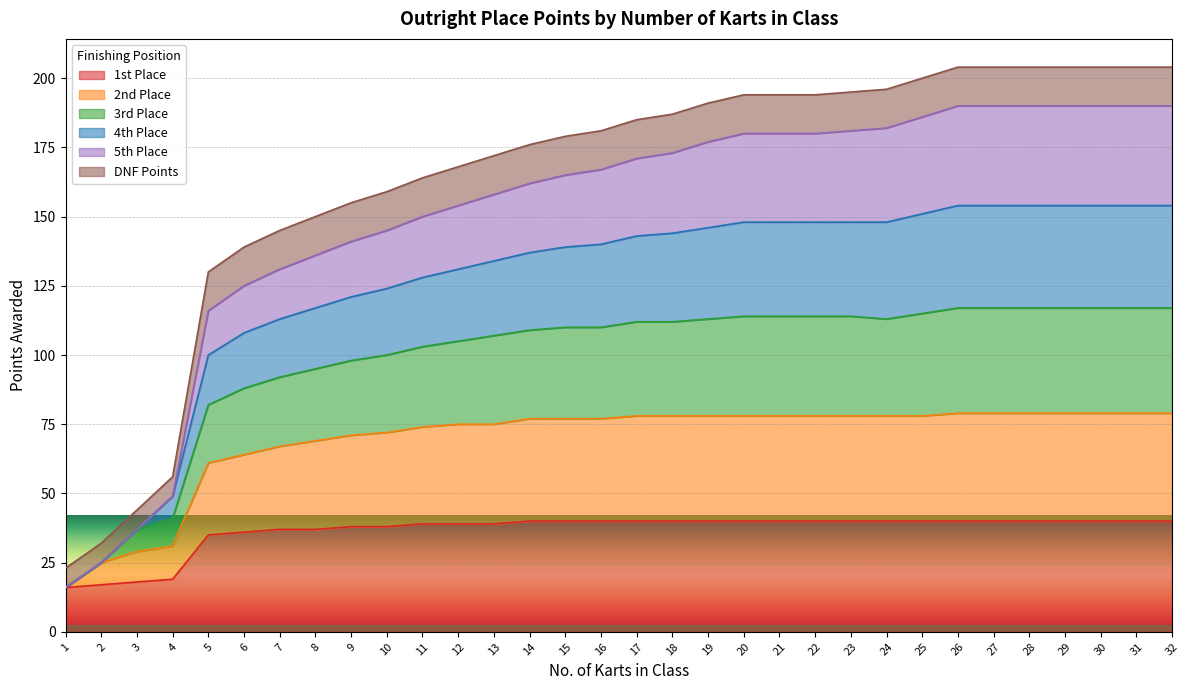

At which category does the chart reach its minimum across all series?

1